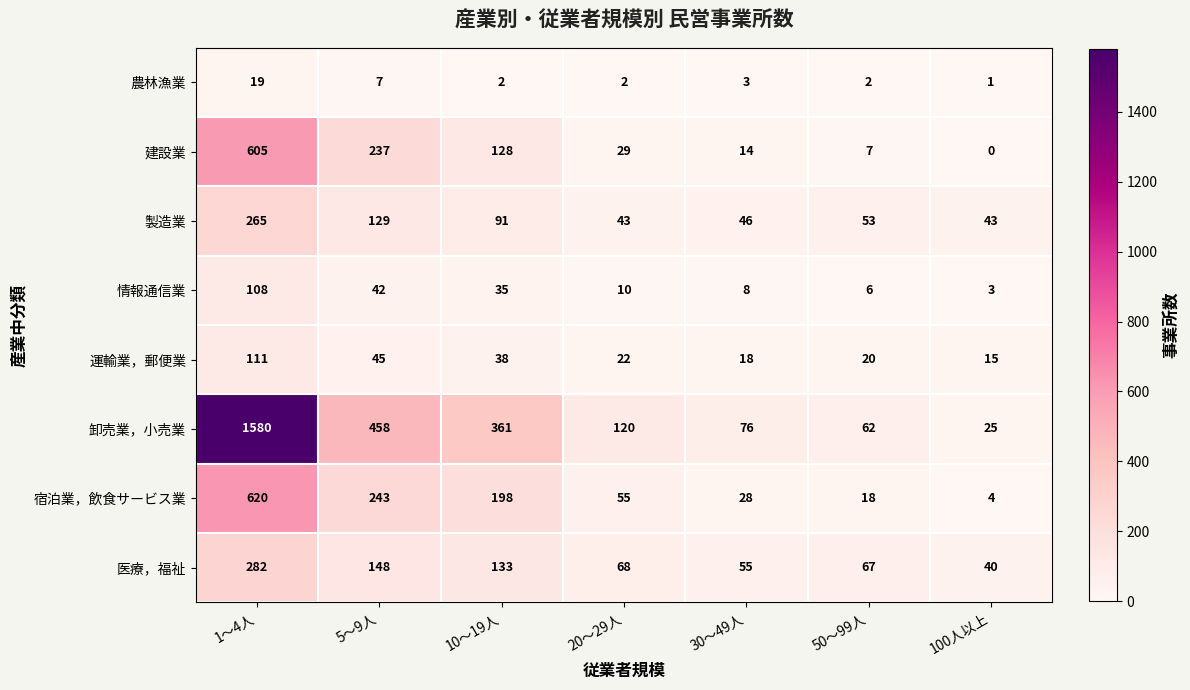

What is the difference between the highest and lowest values at 10～19人?

359